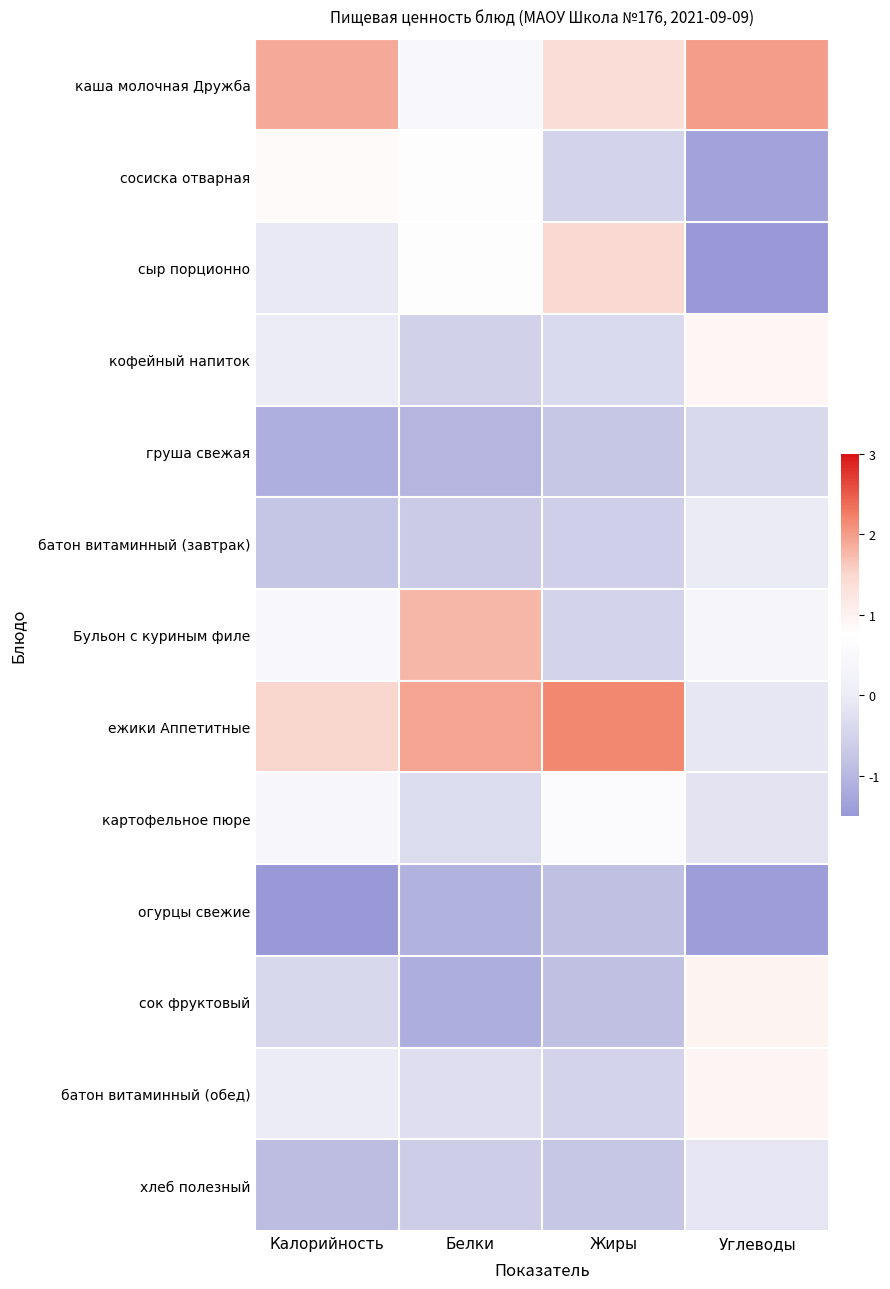

At how many categories does at least one series exceed 1?

4